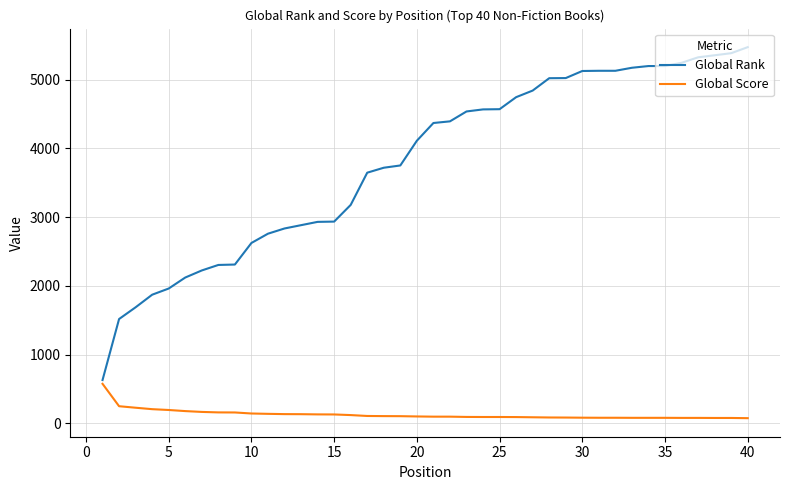

What is the maximum value for Global Rank?

5474